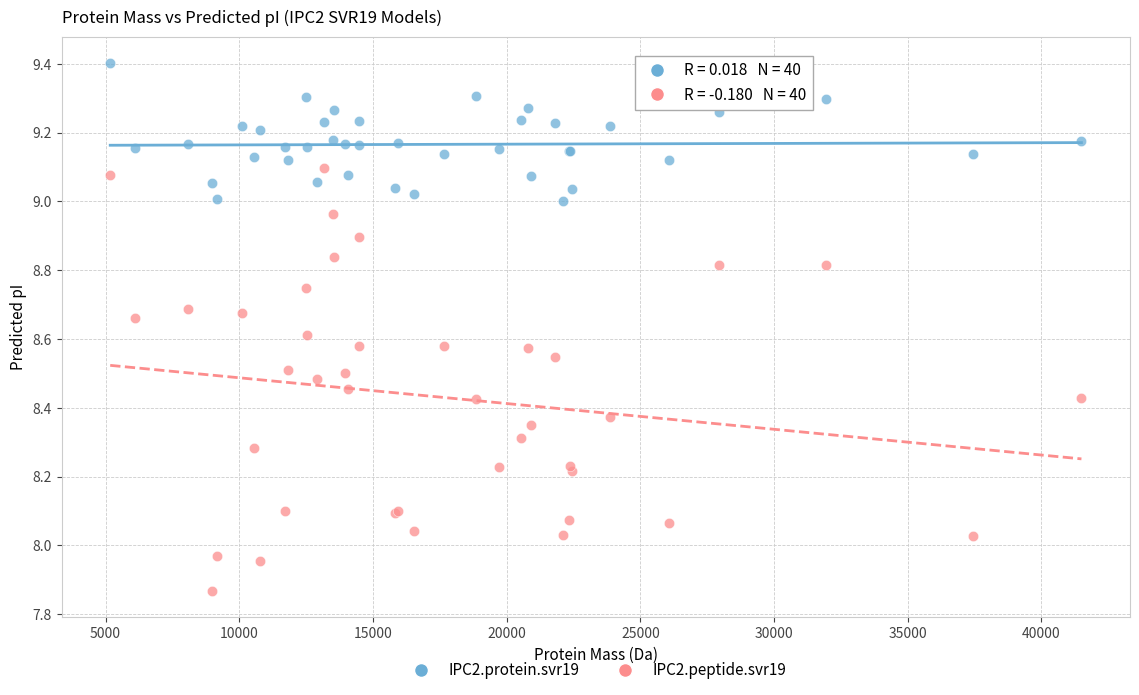

Which series contains the lowest Y value?

IPC2.peptide.svr19